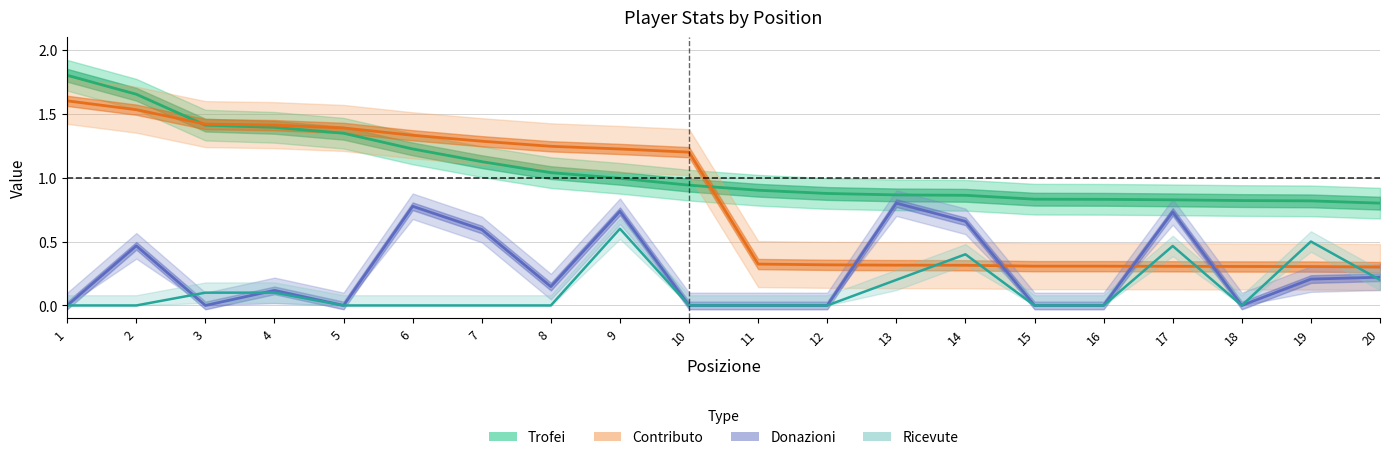

What is the difference between the maximum and minimum values in the Trofei series?

1.0